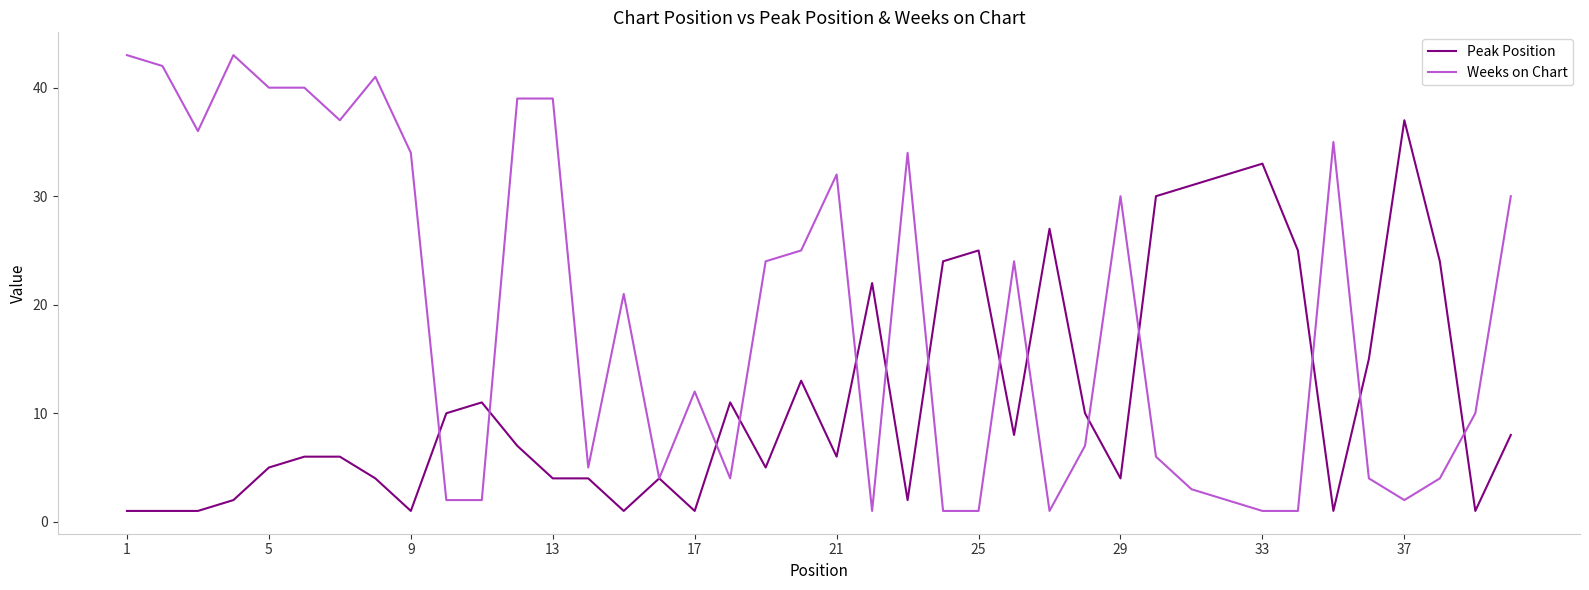

What is the difference between the maximum and minimum values in the Weeks on Chart series?

42